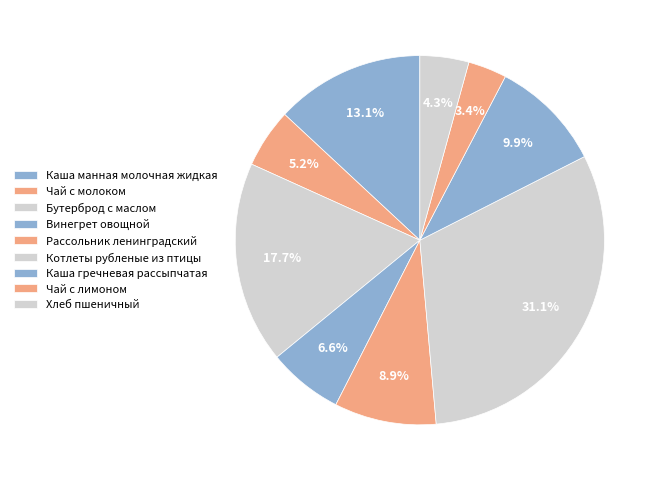

How many segments does this pie chart have?

9